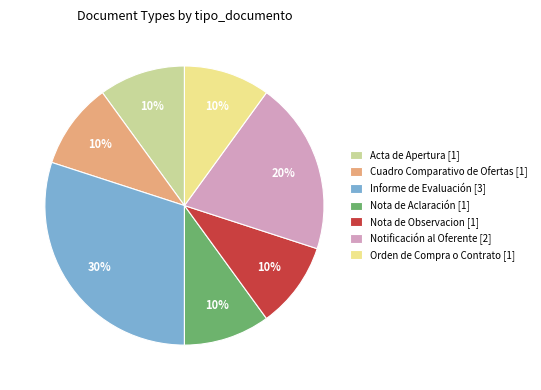

What is the ratio of the value at Acta de Apertura [1] to the value at Informe de Evaluación [3]?

0.3